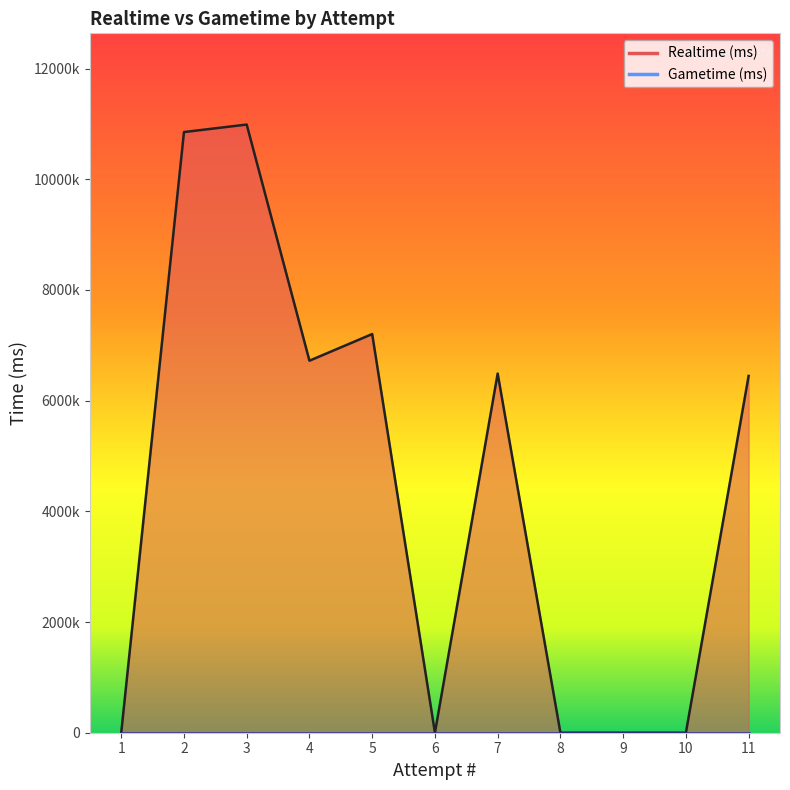

Between 8 and 3, which series saw the biggest shift?

Realtime (ms)